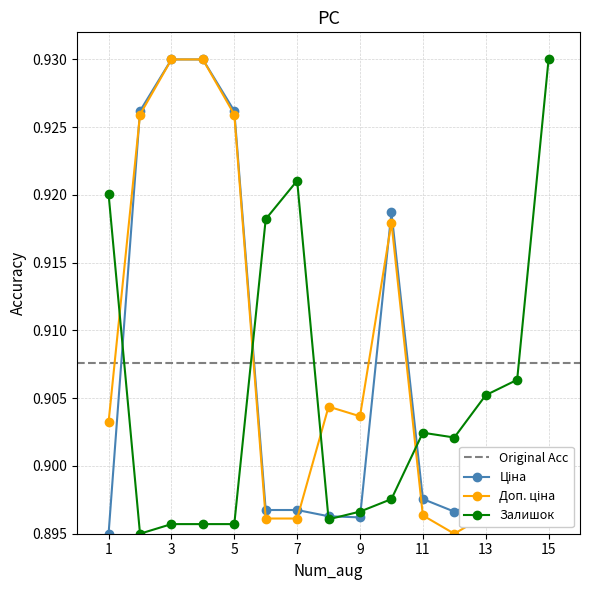

What is the maximum value for Доп. ціна?

0.9